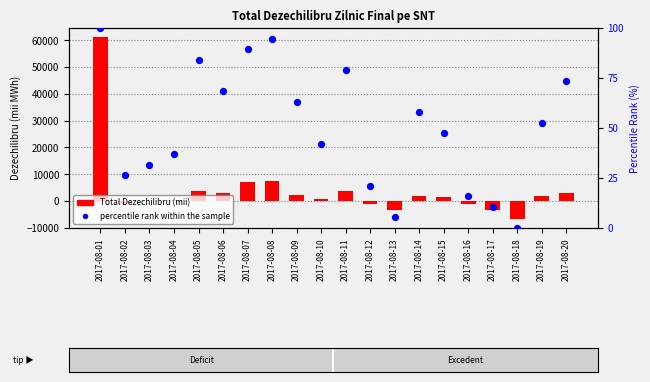

Which series contains the lowest Y value?

Total Dezechilibru (mii)